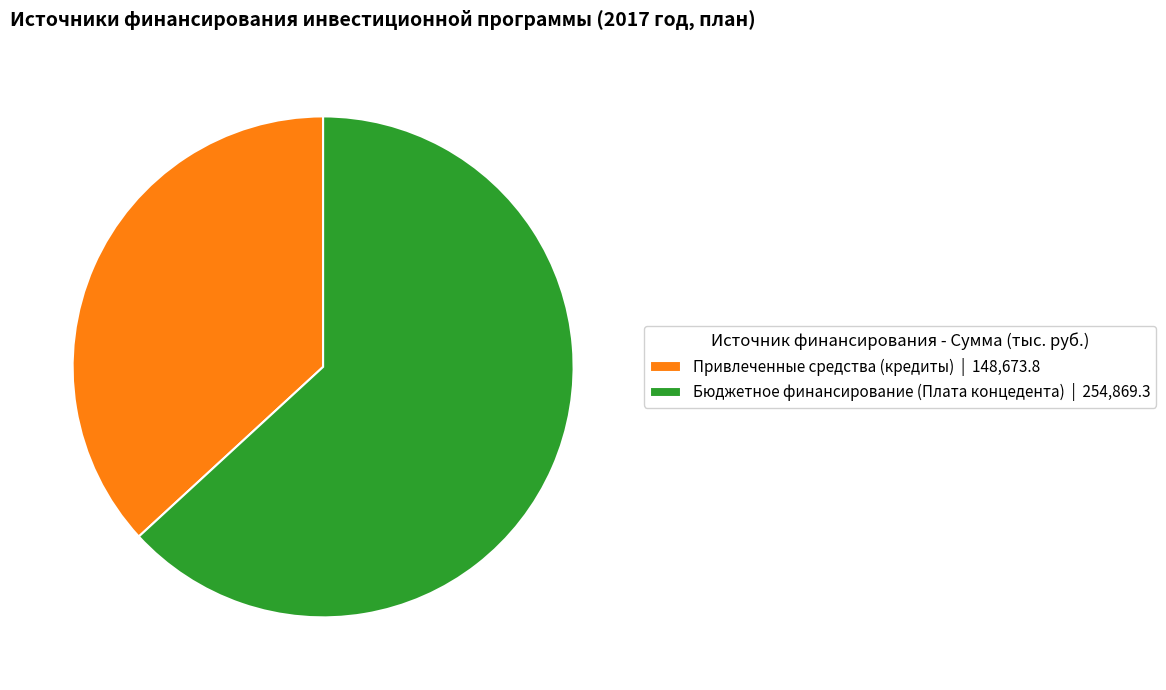

Which has a higher value, Бюджетное финансирование (Плата концедента) | 254,869.3 or Привлеченные средства (кредиты) | 148,673.8?

Бюджетное финансирование (Плата концедента) | 254,869.3